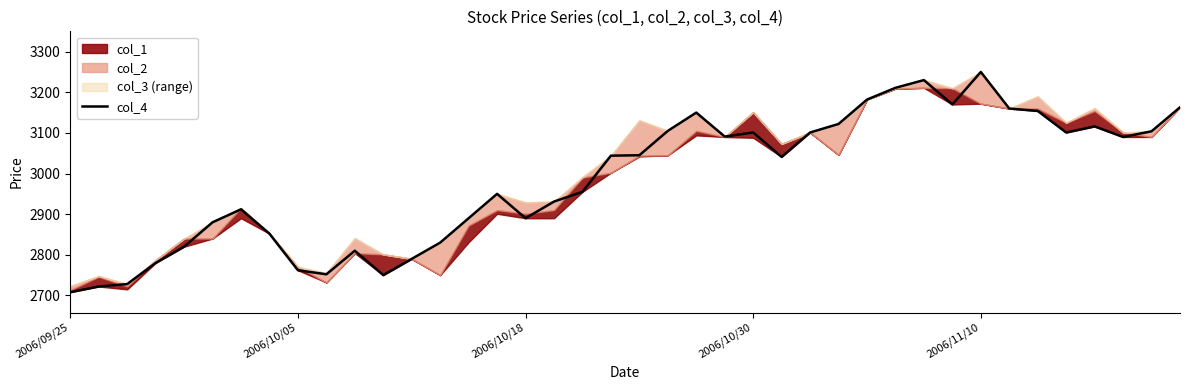

At which label does col_4 reach its peak?

2006/11/10